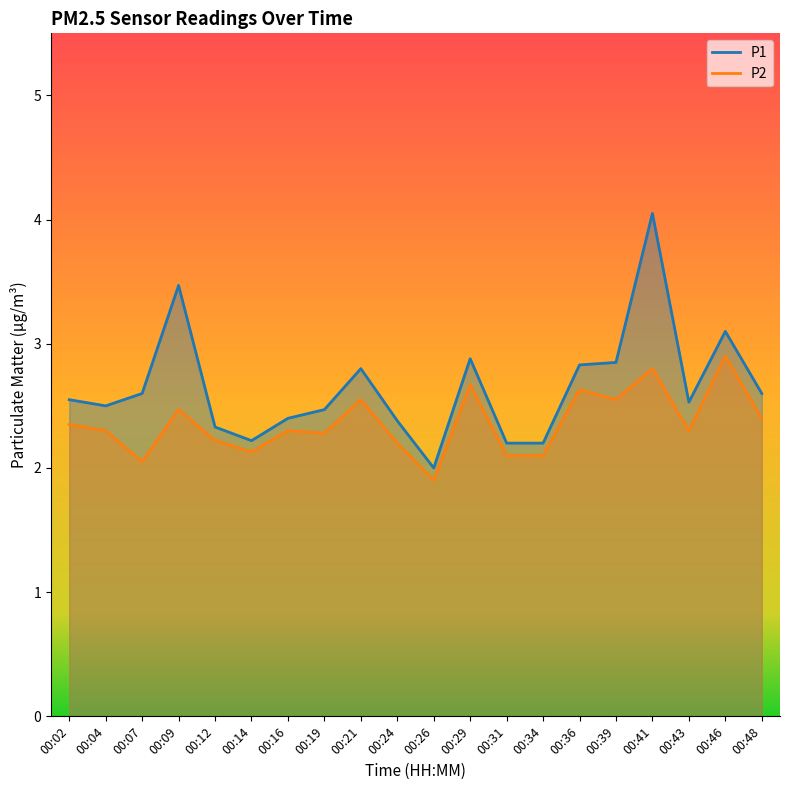

Which label corresponds to the largest value in the chart?

00:41